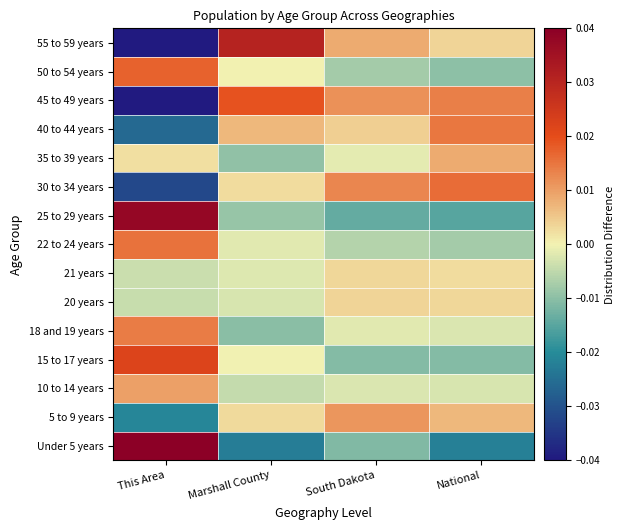

Which category has the highest value across all series?

This Area